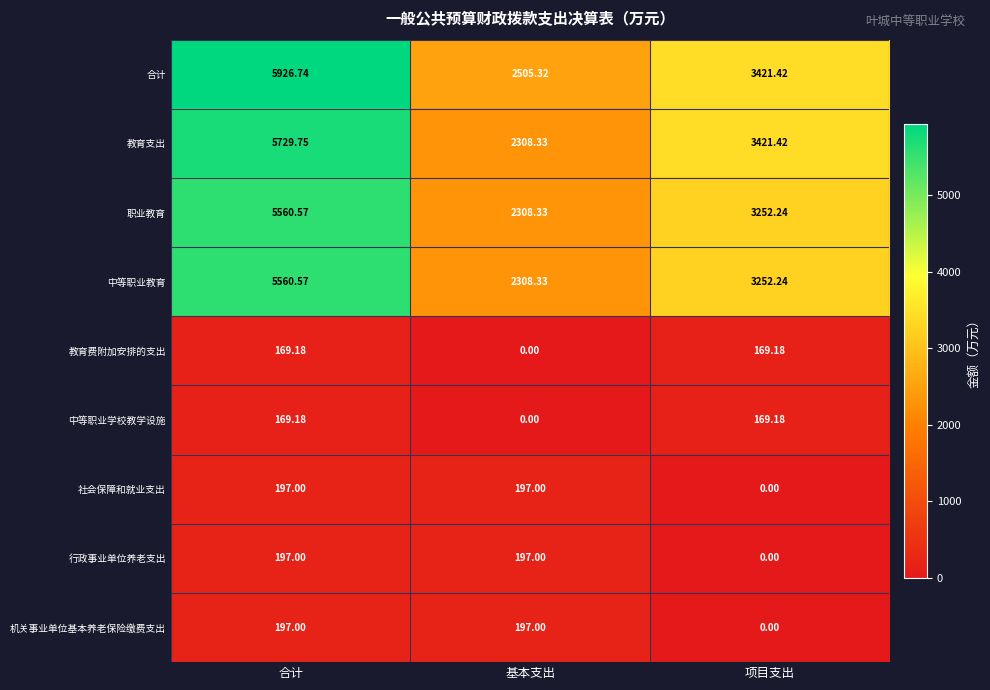

How many data points in 职业教育 are above 3252?

2